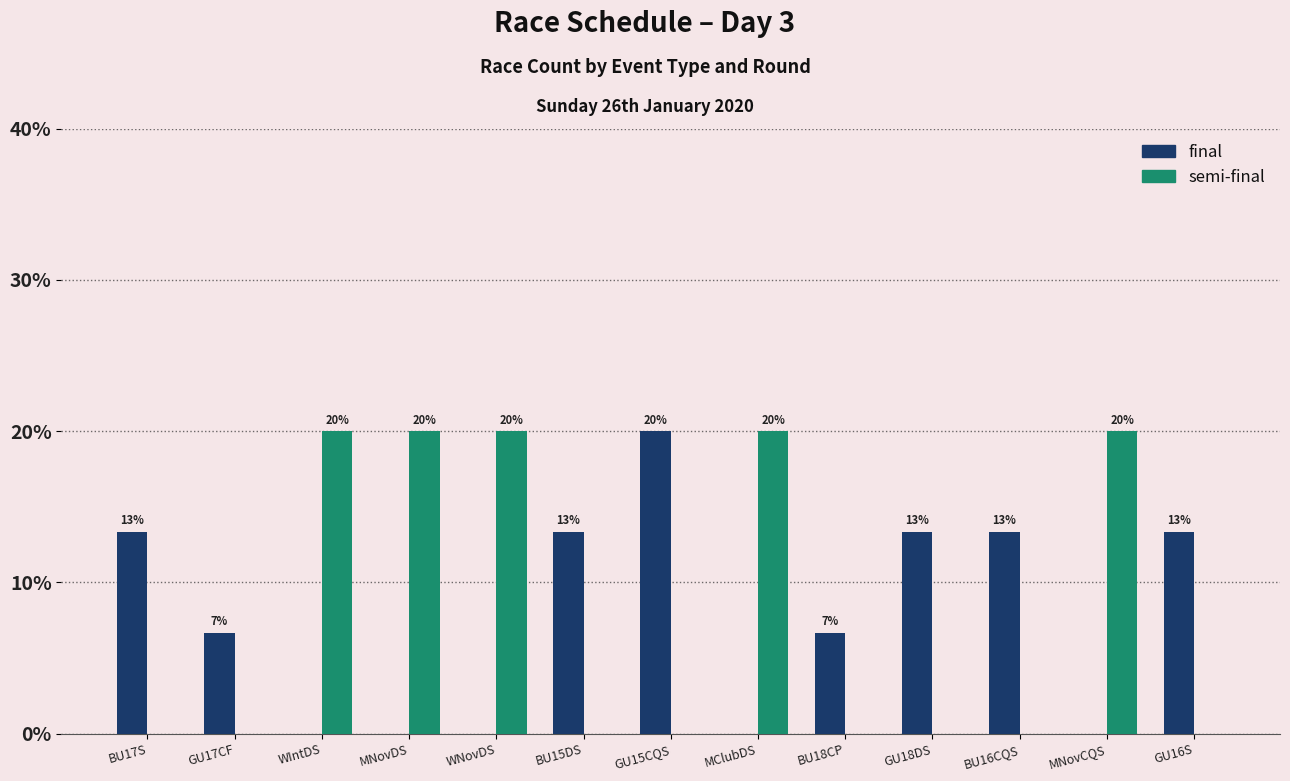

What is the label of the 11th bar from the right?

WIntDS